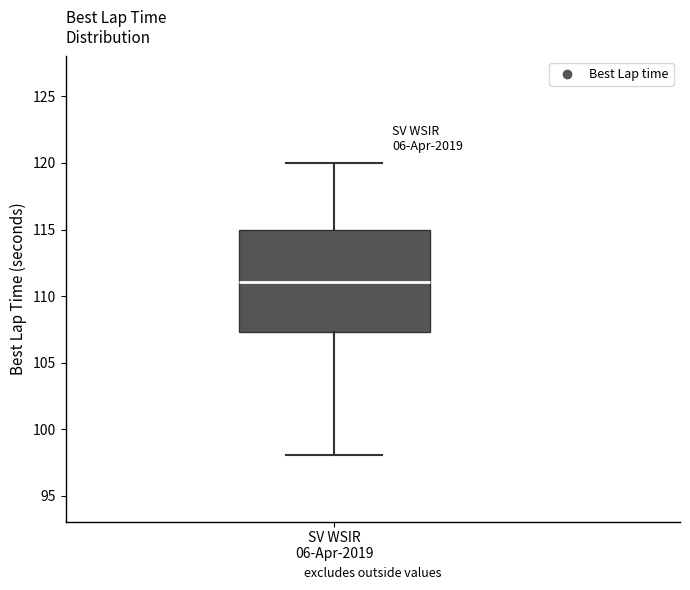

Where does the median line of the box for SV WSIR 06-Apr-2019 sit on the y-axis? The values are not printed on the chart, so give them approximately, as read against the axis.

111.0